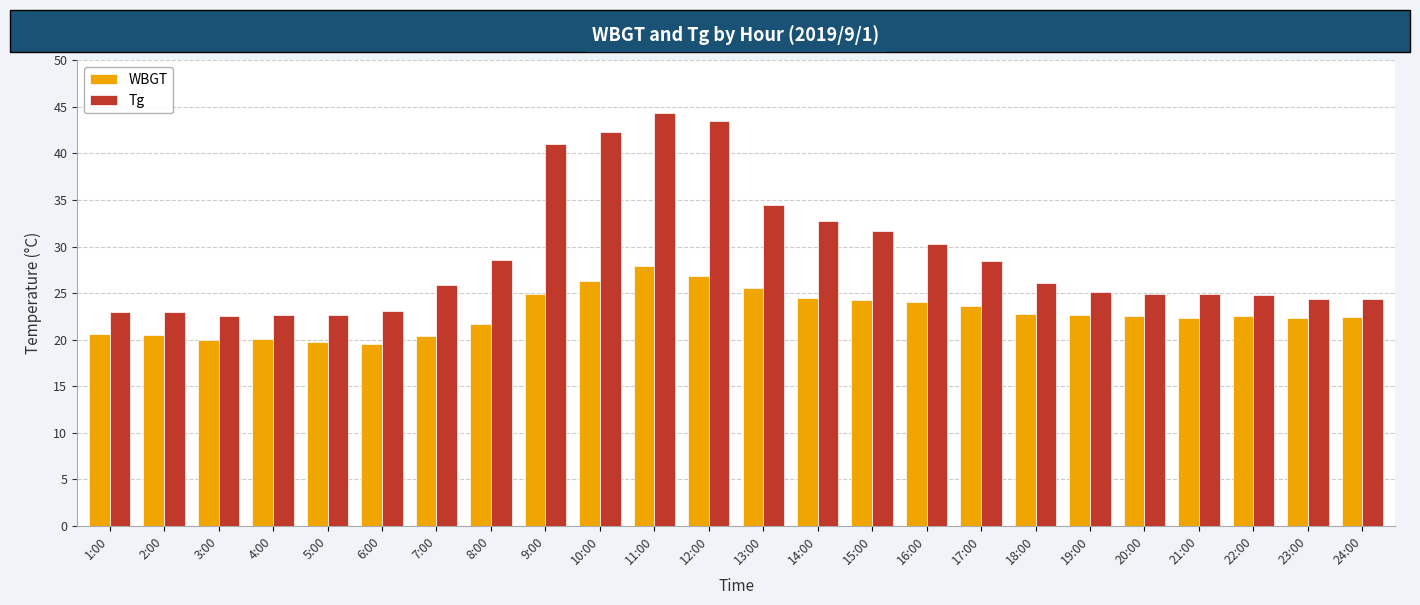

What is the difference between the WBGT values at 5:00 and 9:00?

5.2